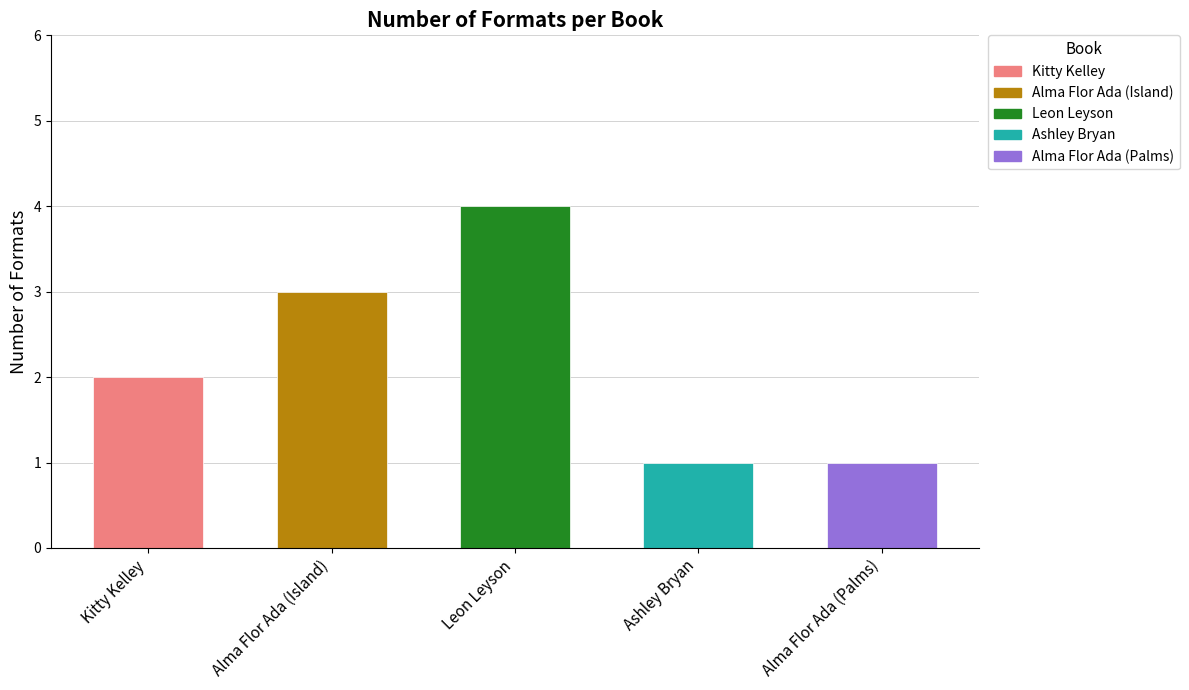

Count the values in the range 1 to 3.

4